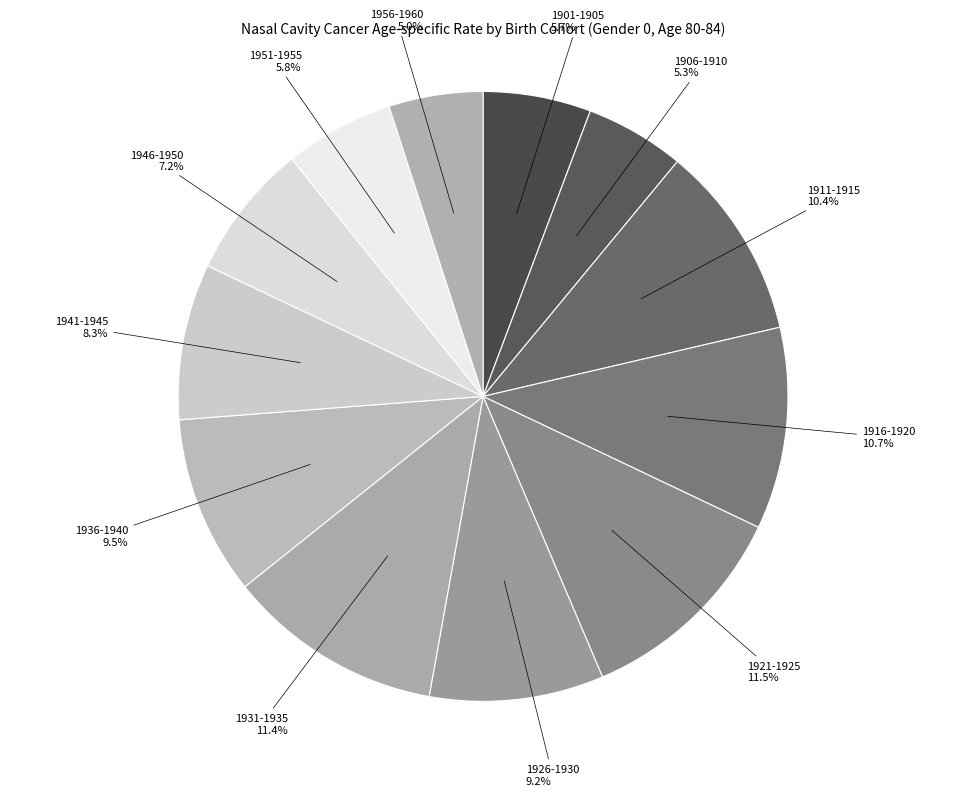

What portion of the pie excludes 1956-1960?

95.0%